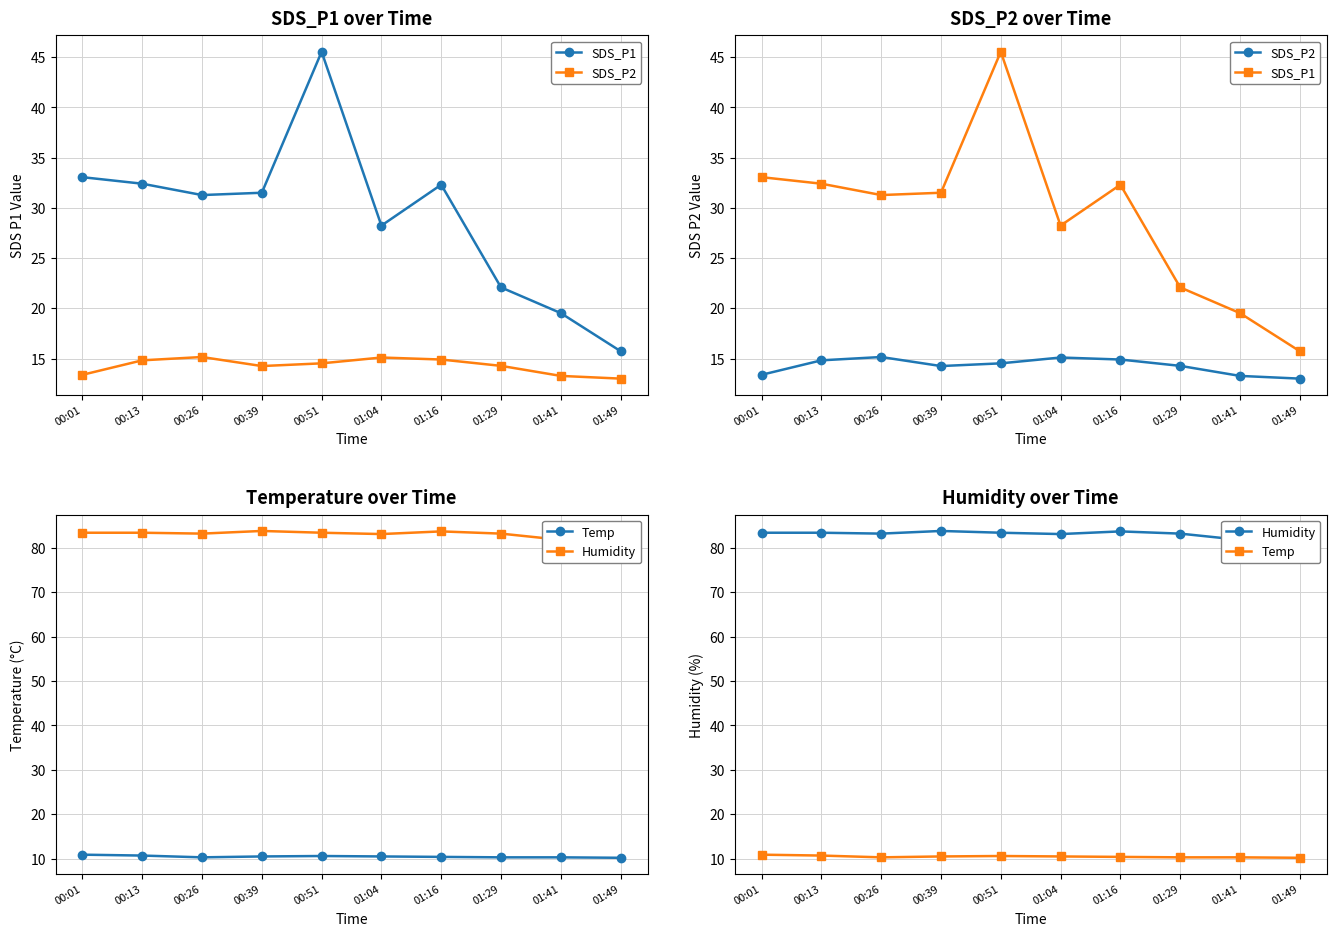

Reading left to right, transcribe all the data shown in this chart.

SDS_P1: 00:01=33.0	00:13=32.4	00:26=31.3	00:39=31.5	00:51=45.5	01:04=28.2	01:16=32.3	01:29=22.1	01:41=19.5	01:49=15.7
SDS_P2: 00:01=13.4	00:13=14.8	00:26=15.2	00:39=14.2	00:51=14.5	01:04=15.1	01:16=14.9	01:29=14.3	01:41=13.3	01:49=13.0
Temp: 00:01=10.9	00:13=10.7	00:26=10.3	00:39=10.5	00:51=10.6	01:04=10.5	01:16=10.4	01:29=10.3	01:41=10.3	01:49=10.2
Humidity: 00:01=83.4	00:13=83.4	00:26=83.2	00:39=83.8	00:51=83.4	01:04=83.1	01:16=83.7	01:29=83.2	01:41=81.8	01:49=81.3